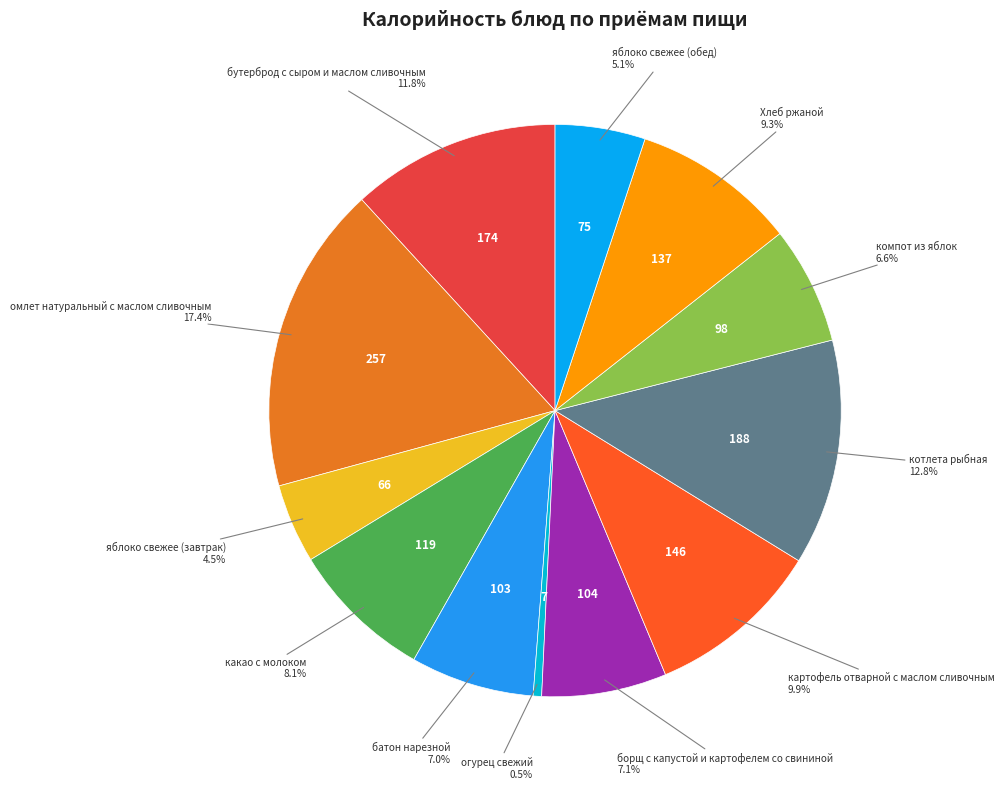

Which has a higher value, огурец свежий or яблоко свежее (обед)?

яблоко свежее (обед)